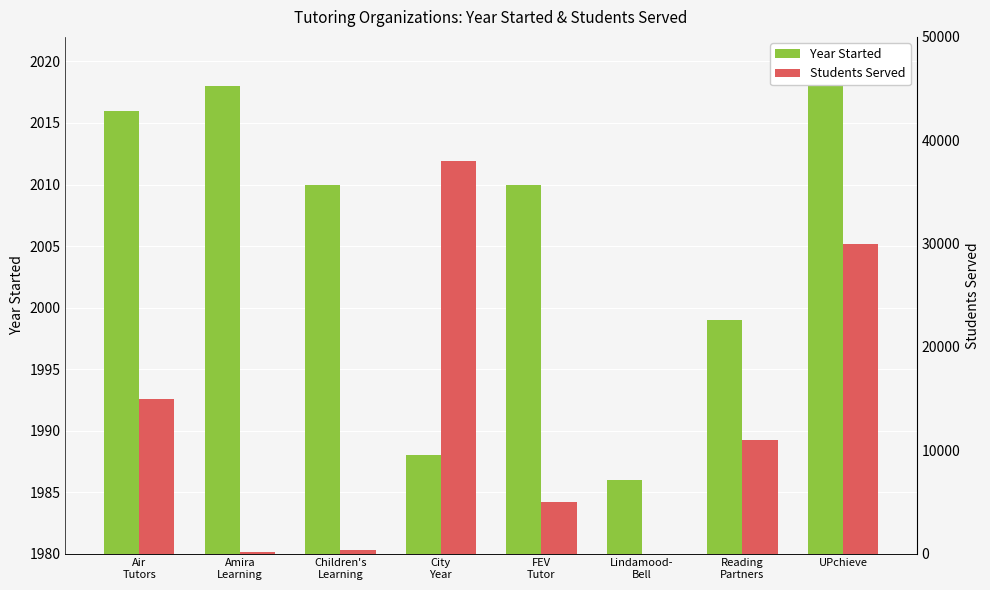

What is the value of the Year Started bar at the 2nd from the left?

2018